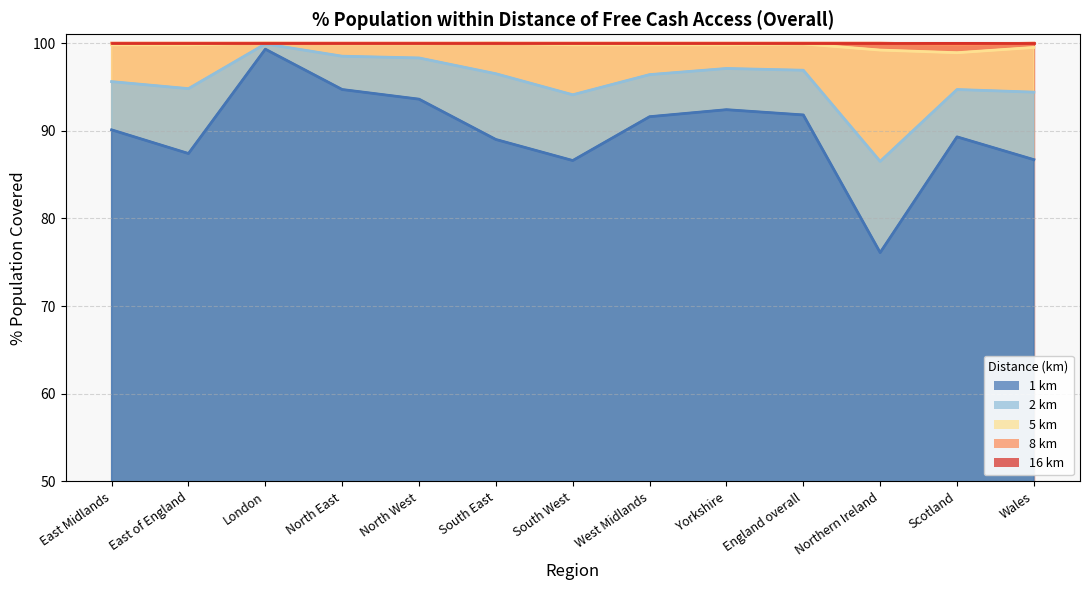

True or false: 1 km and 8 km cross at least once.

False